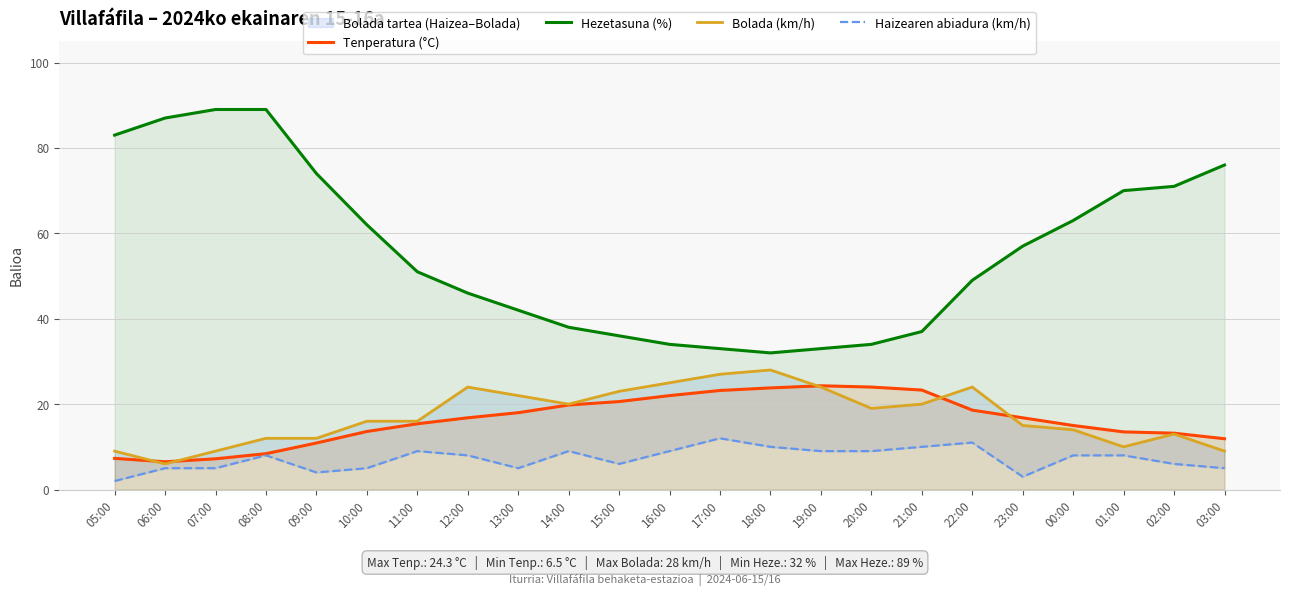

Does the chart have visible grid lines?

Yes